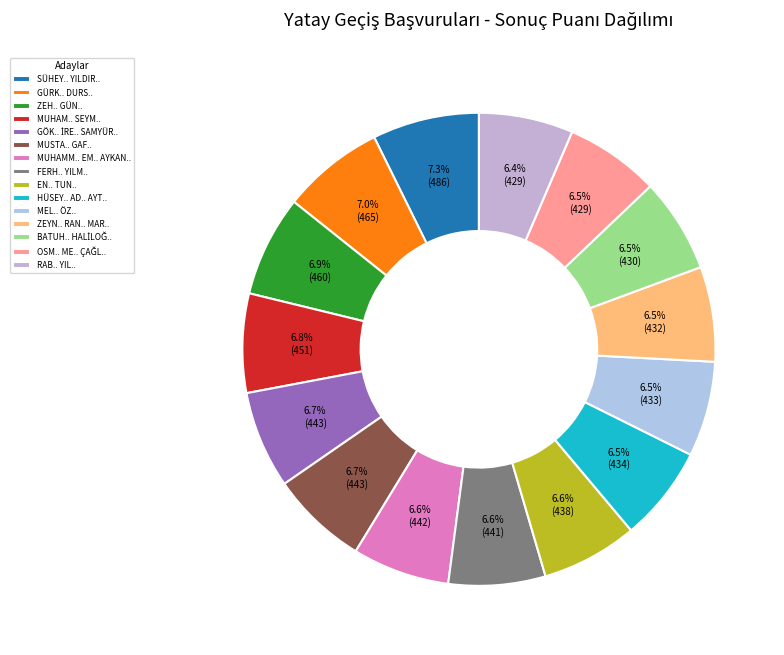

How many segments does this pie chart have?

15